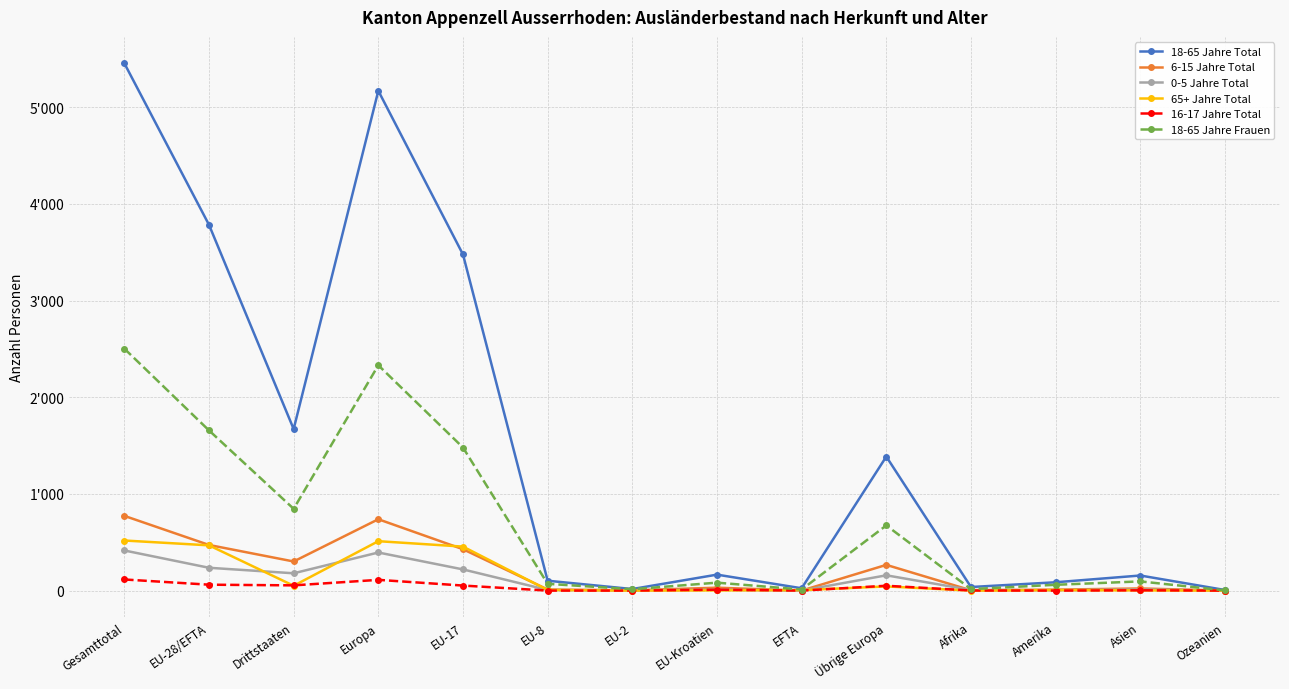

Is this an area chart (filled region under the line)?

No